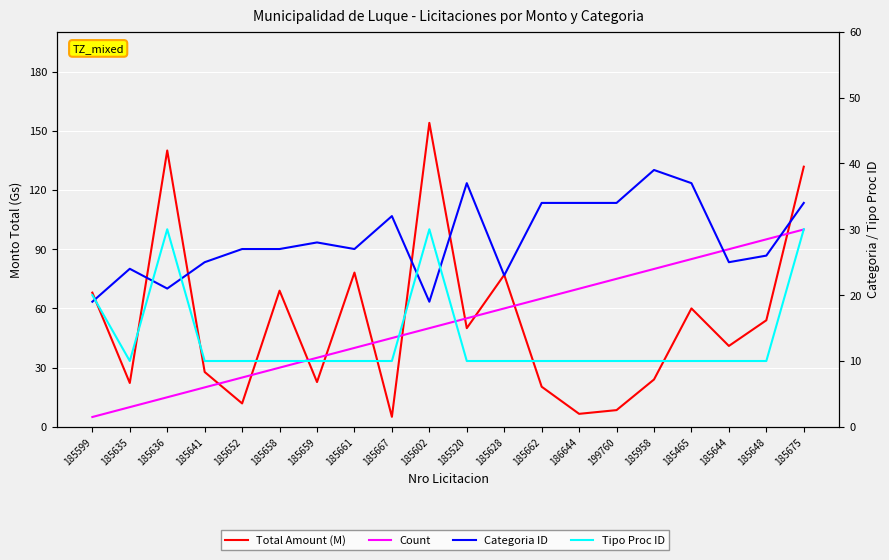

At 185675, list the series in order from smallest to largest.

Tipo Proc ID, Categoria ID, Count, Total Amount (M)